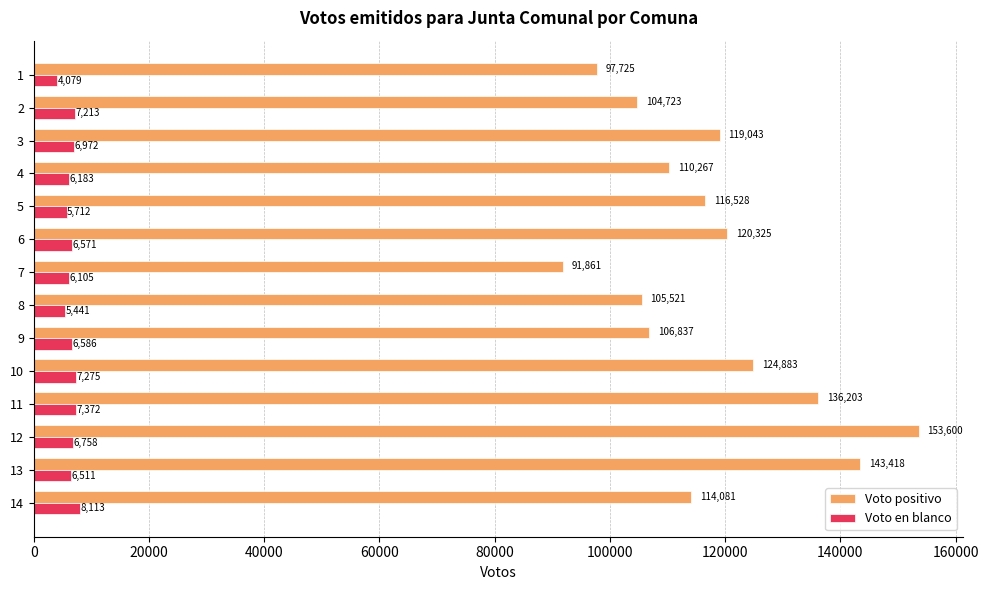

At which category is the sum across all series the highest?

12